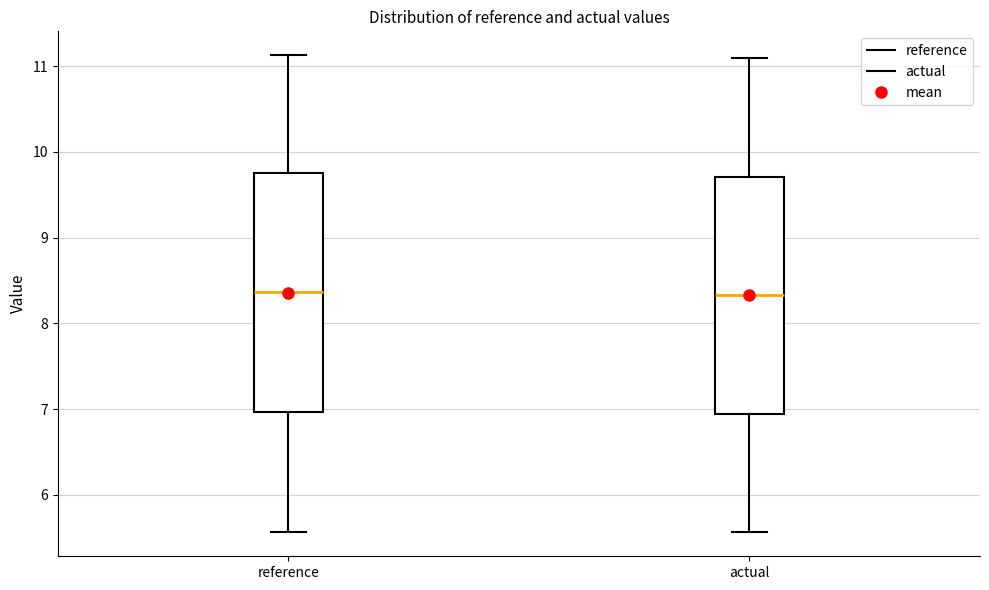

Where does the upper whisker of the box for reference end on the y-axis? The values are not printed on the chart, so give them approximately, as read against the axis.

11.1